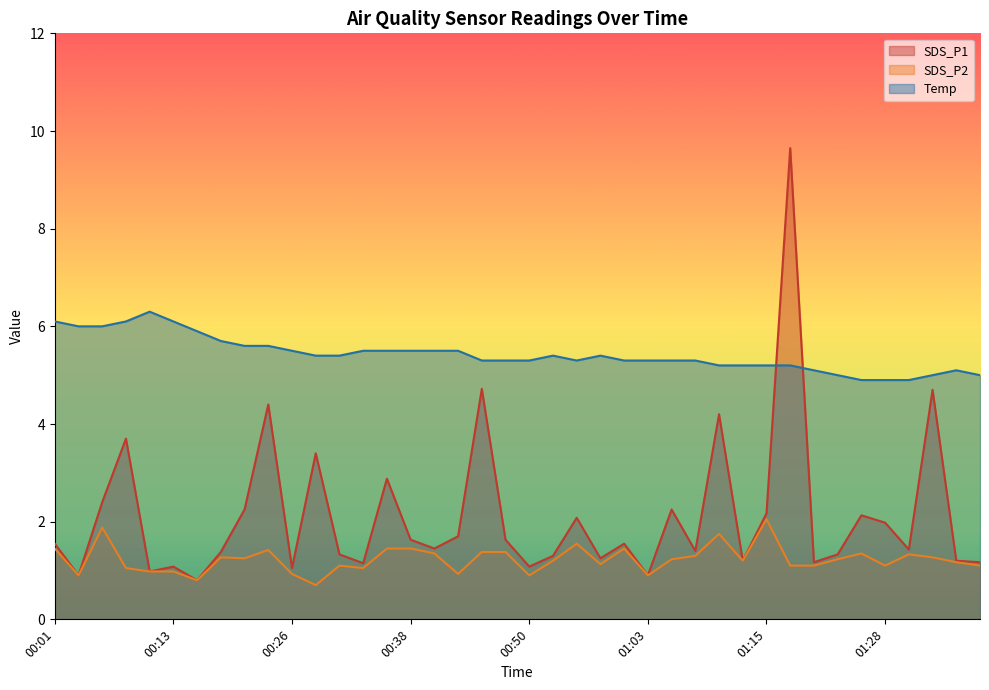

At how many categories does at least one series exceed 6?

5